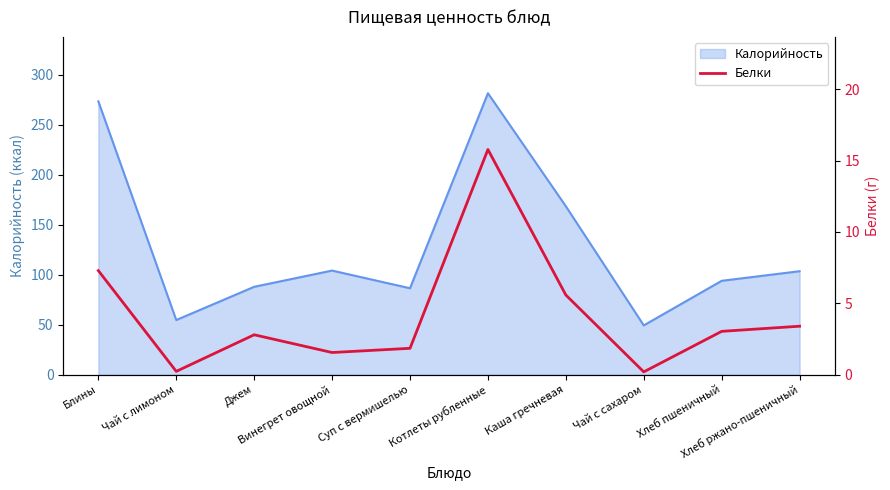

Between Хлеб ржано-пшеничный and Котлеты рубленные, which is larger?

Котлеты рубленные